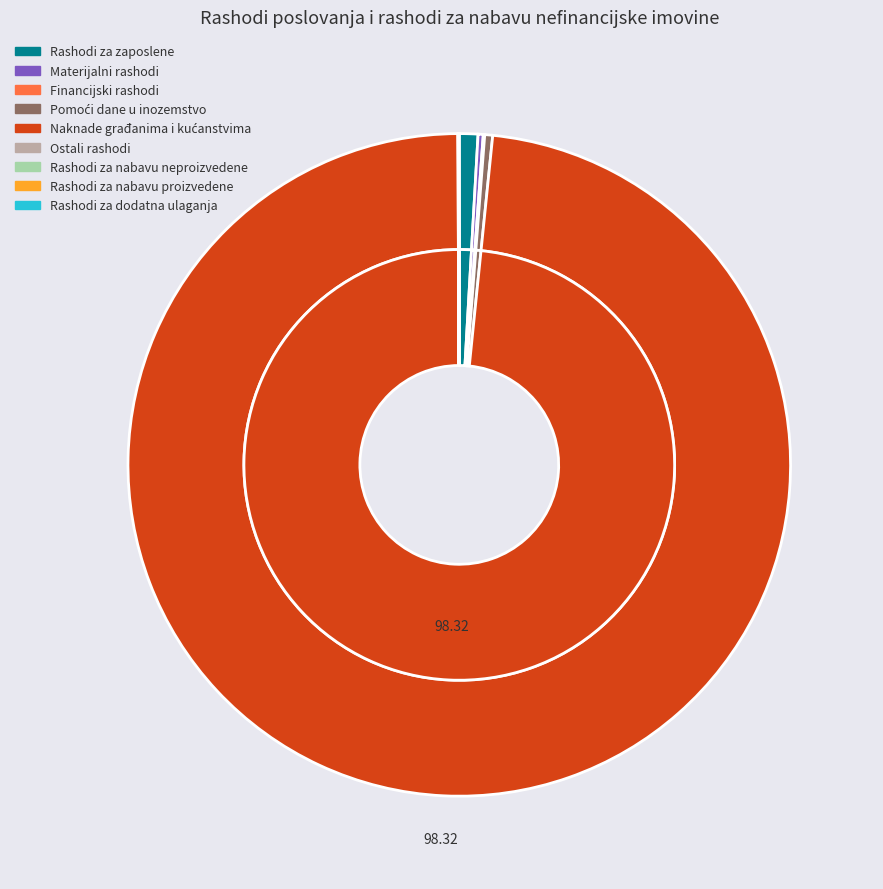

Is it true that Rashodi za zaposlene is 1% of the pie?

True